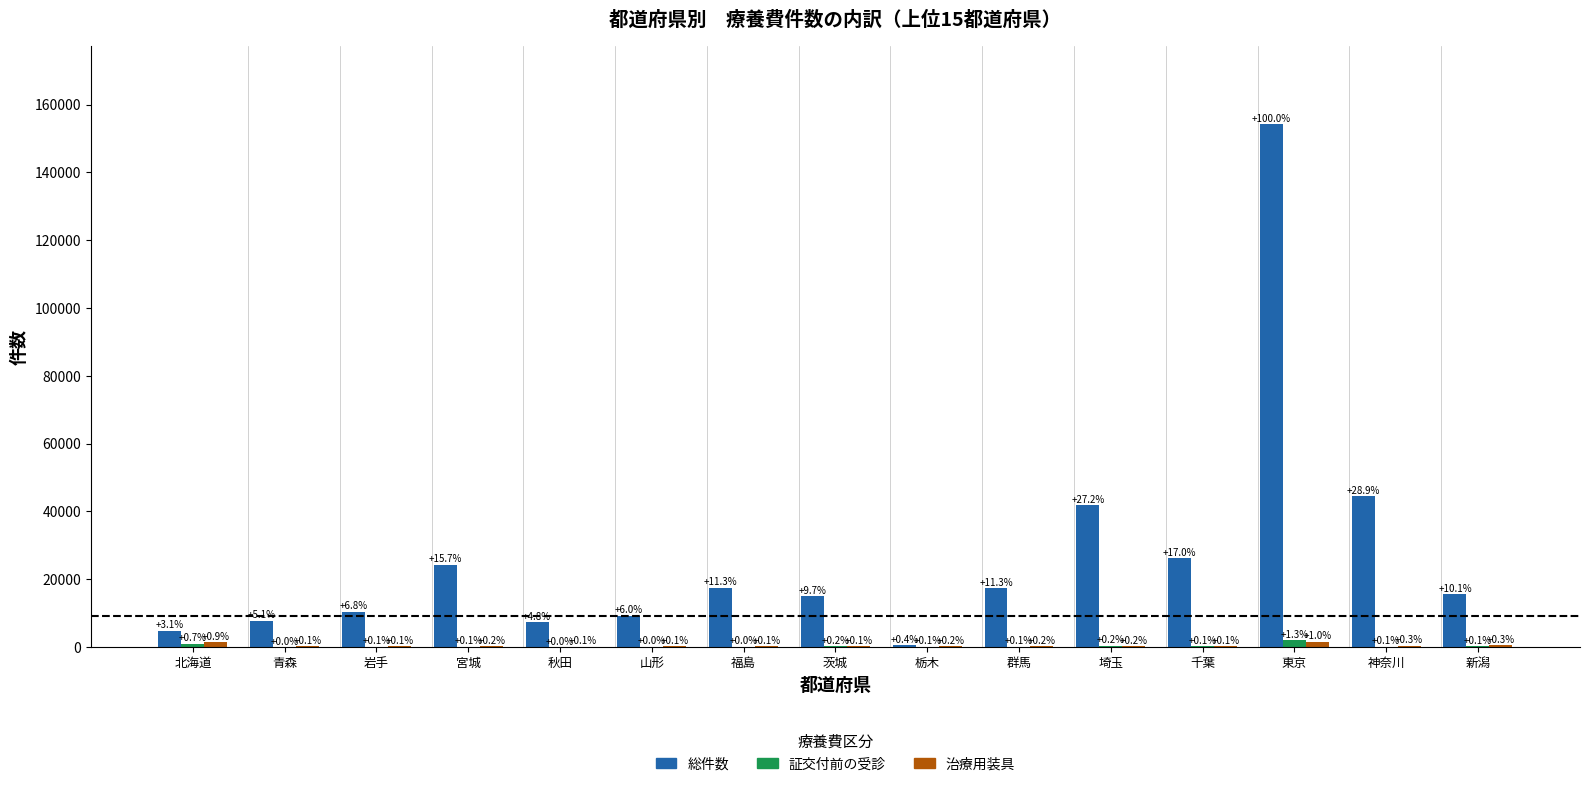

Which series changed the most between 群馬 and 神奈川?

総件数